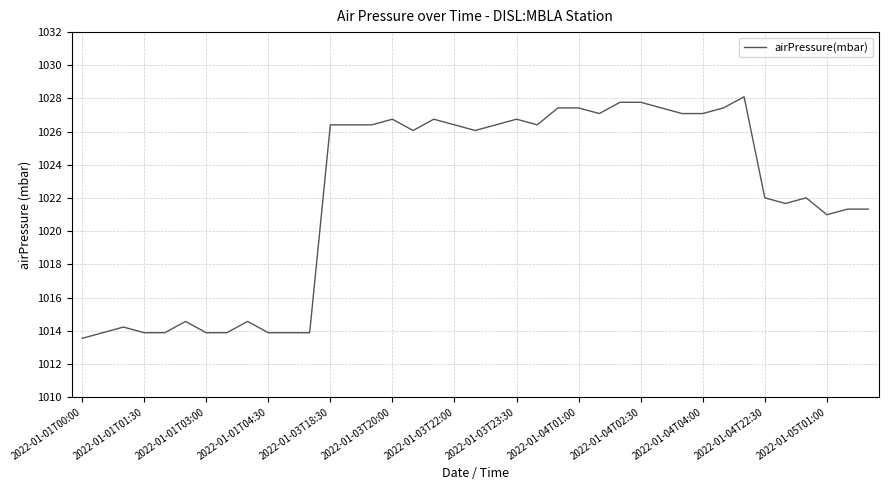

What is the maximum value shown in the chart?

1028.1